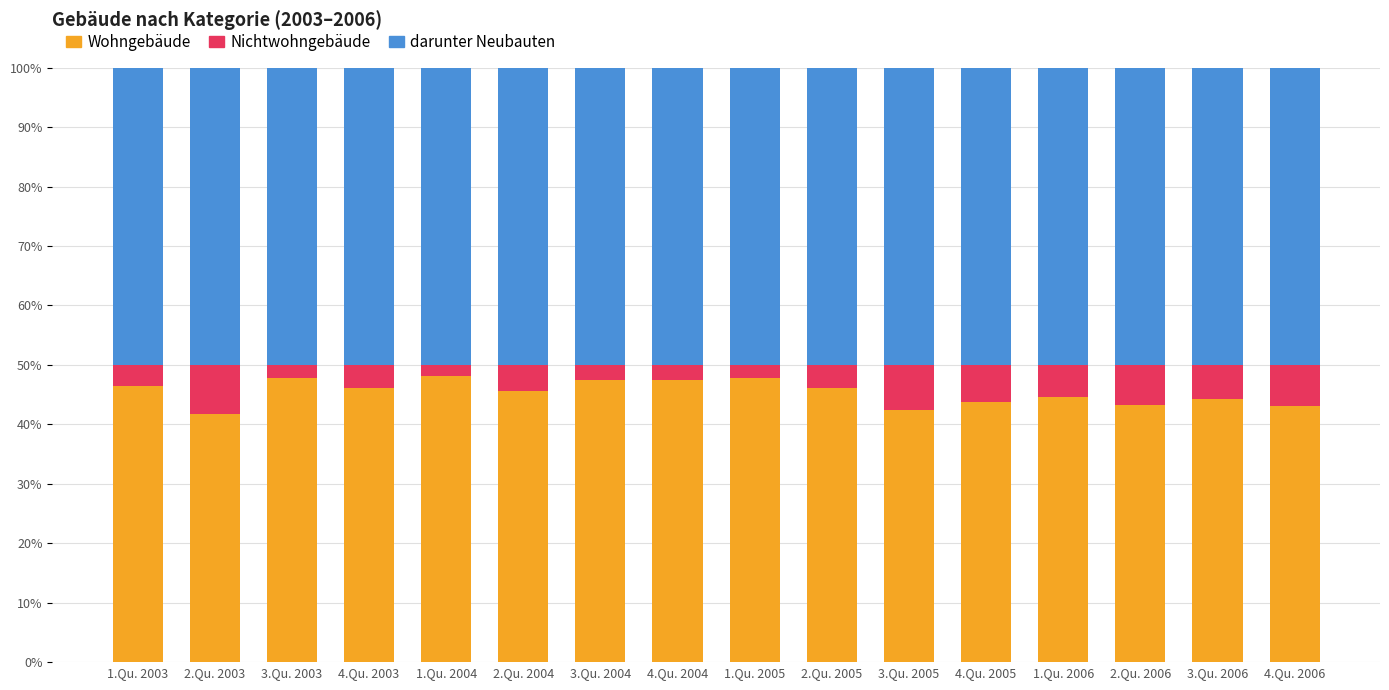

The Wohngebäude series shows 46.4 at 1.Qu. 2003. True or false?

True